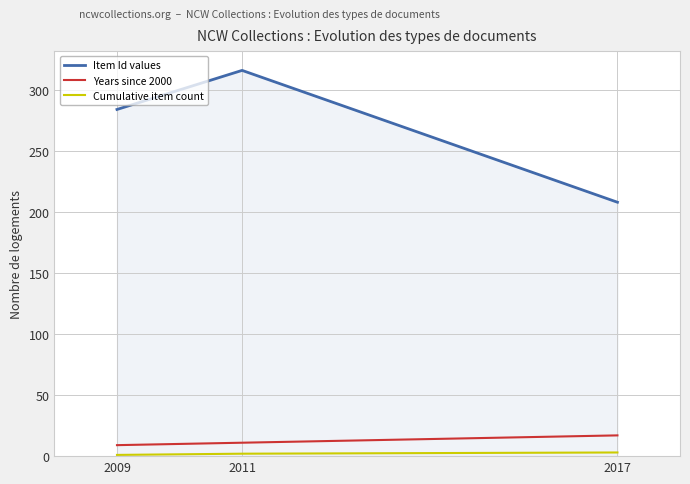

What is the maximum value for Item Id values?

316